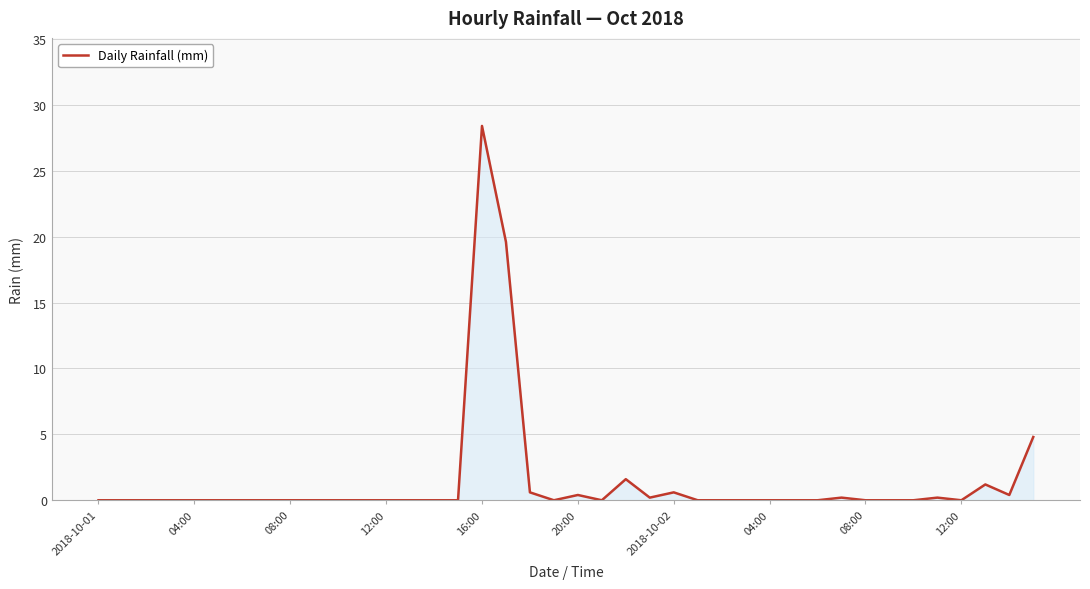

What is the difference between the maximum and minimum values?

28.4